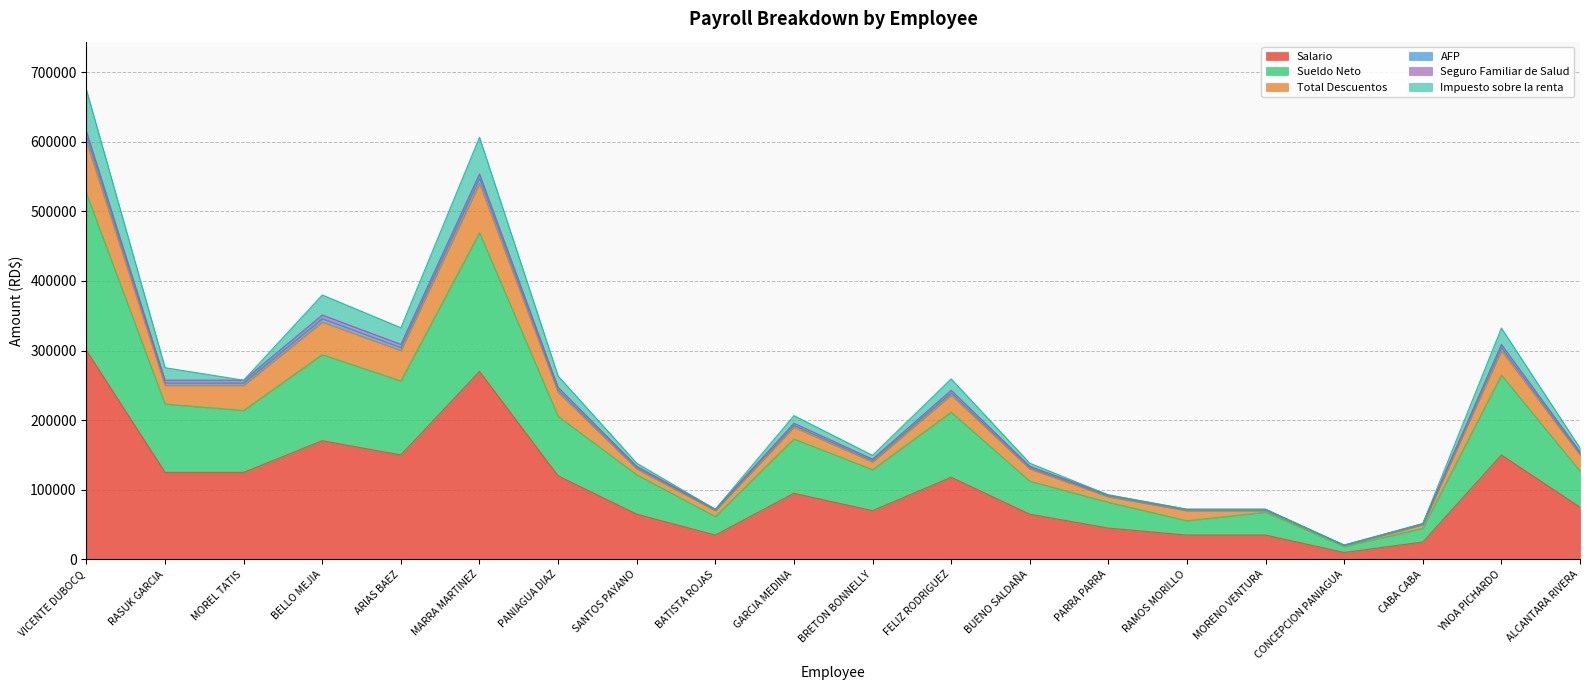

Which category has the highest value in the Salario series?

VICENTE DUBOCQ